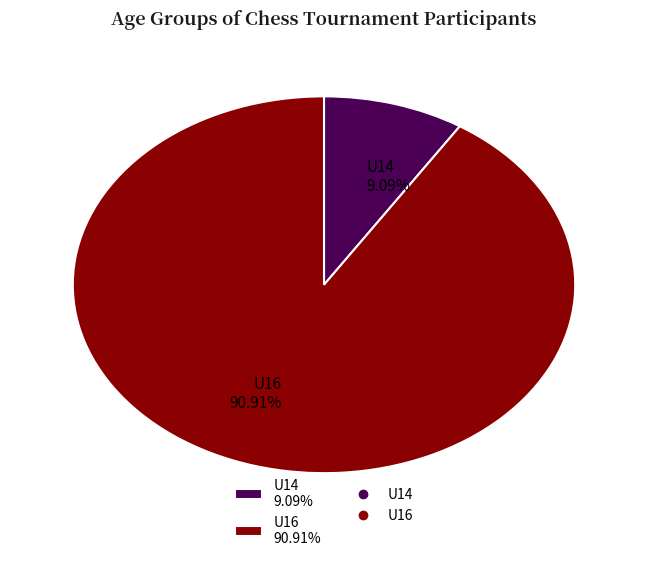

True or false: U14 accounts for 3% of the total.

False